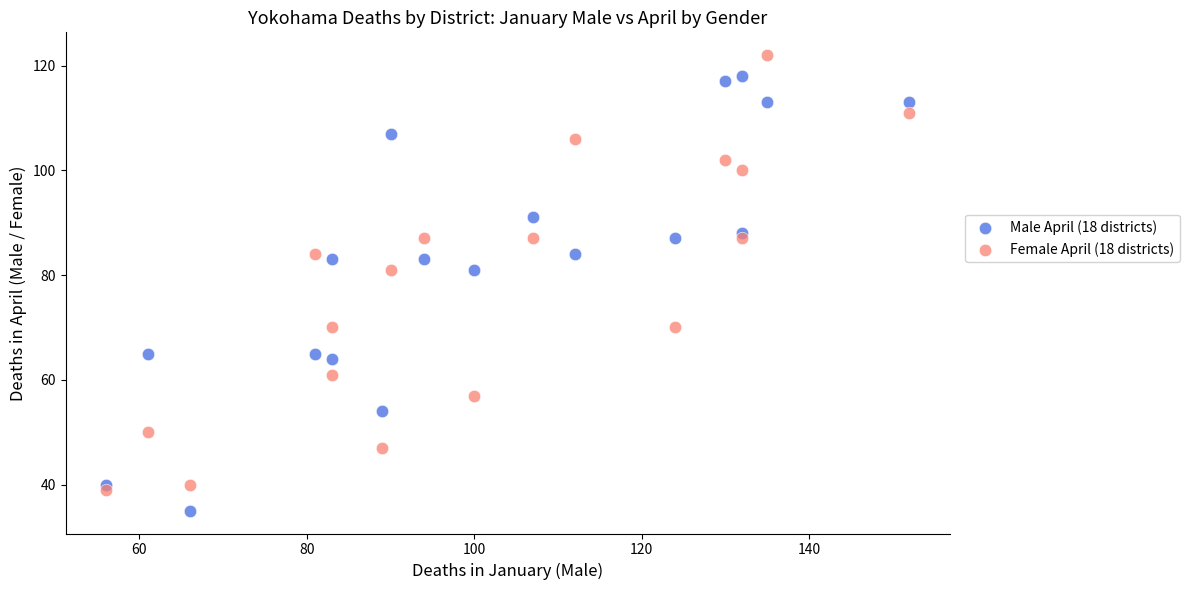

Across all data points, what is the range of X values (max minus min)?

96